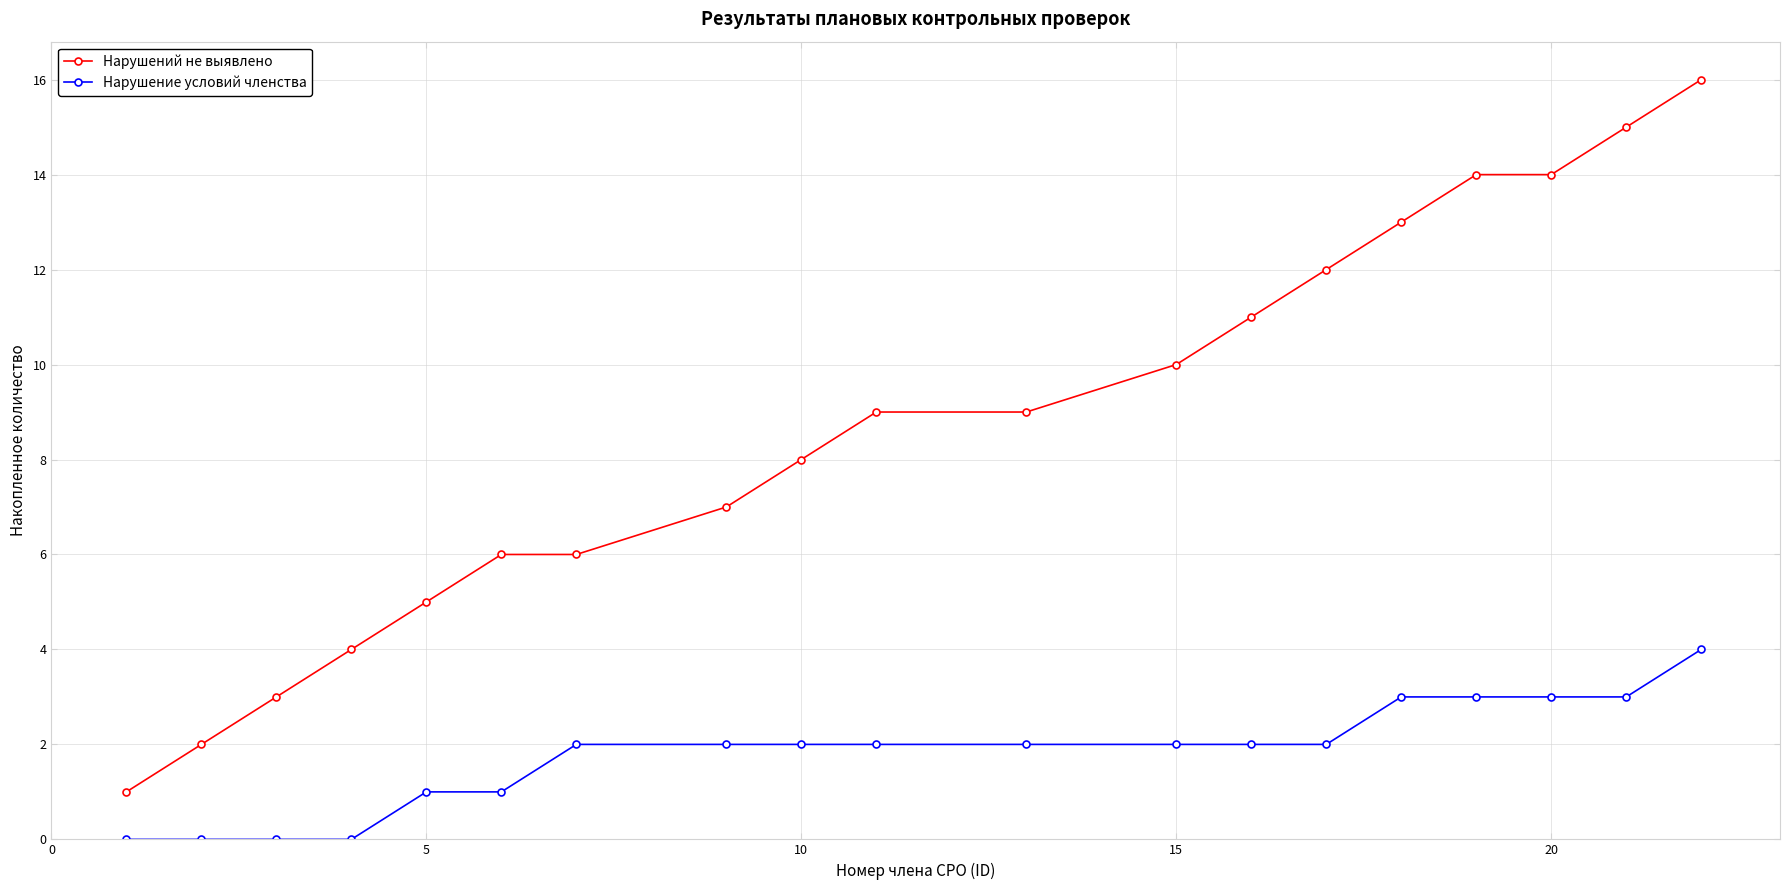

Which series has the widest spread of values?

Нарушений не выявлено